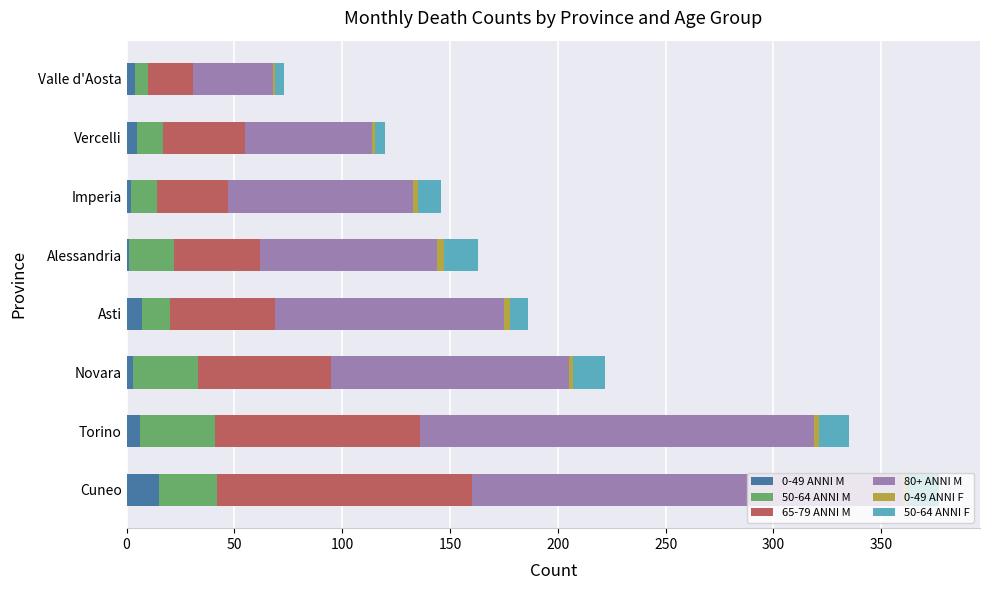

The 0-49 ANNI M series shows 15 at Cuneo. True or false?

True